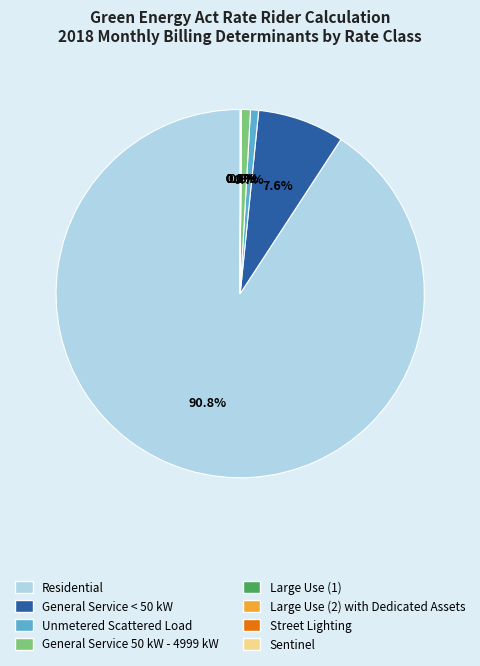

True or false: Unmetered Scattered Load accounts for 1% of the total.

True